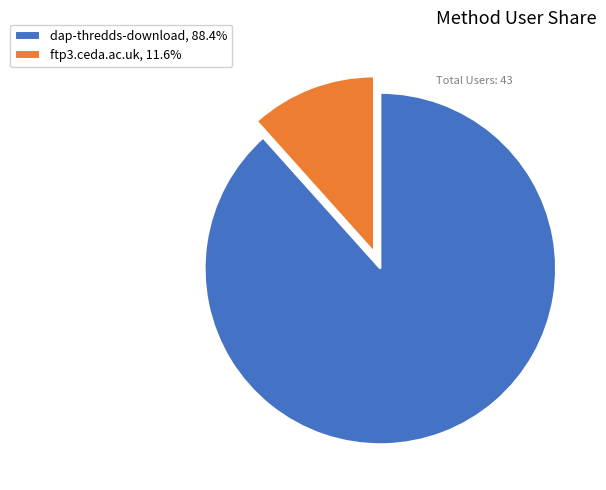

What is the smallest slice in the pie chart?

ftp3.ceda.ac.uk